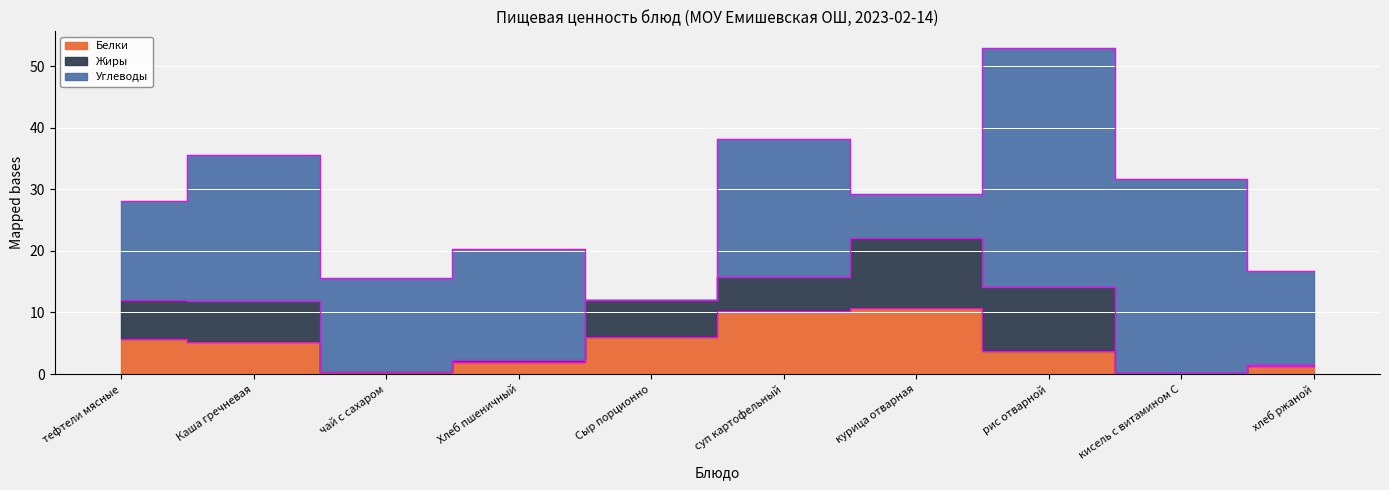

Rank the series at рис отварной from lowest to highest value.

Белки, Жиры, Углеводы